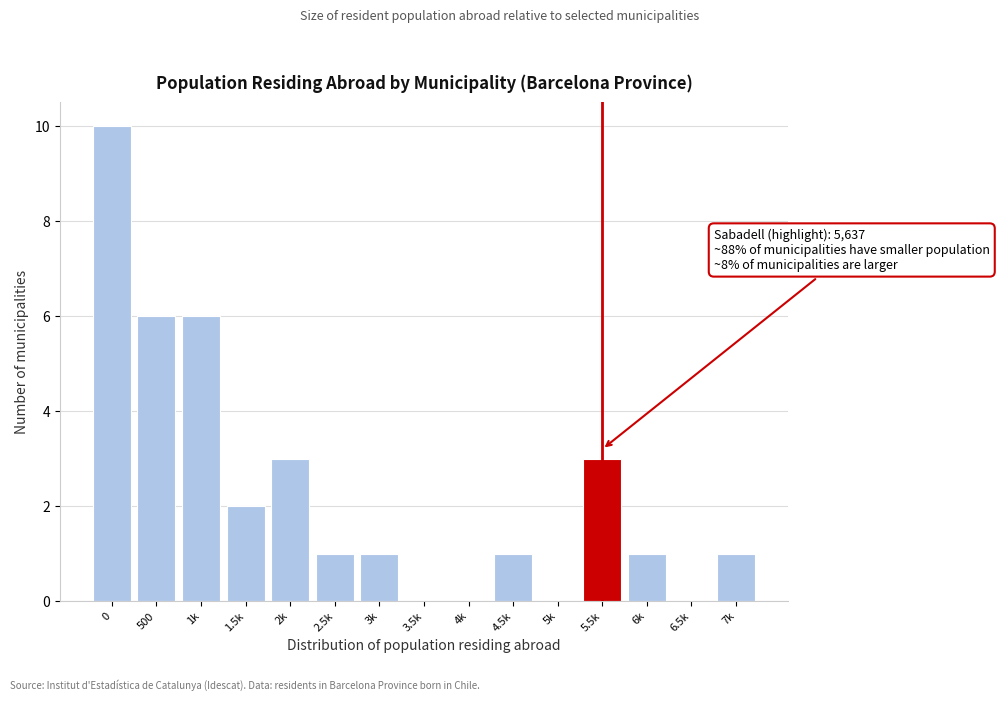

Reading left to right, extract all data points from this chart.

0=10	500=6	1k=6	1.5k=2	2k=3	2.5k=1	3k=1	3.5k=0	4k=0	4.5k=1	5k=0	5.5k=3	6k=1	6.5k=0	7k=1